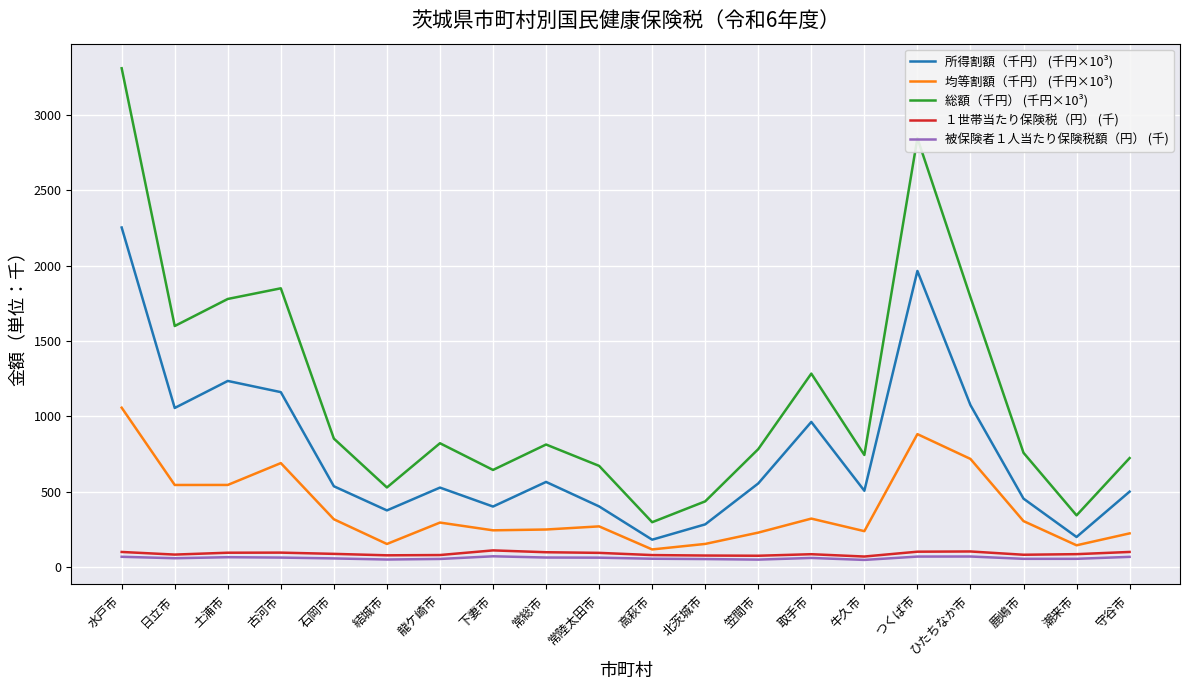

Which series changed the most between 土浦市 and 古河市?

均等割額（千円） (千円×10³)